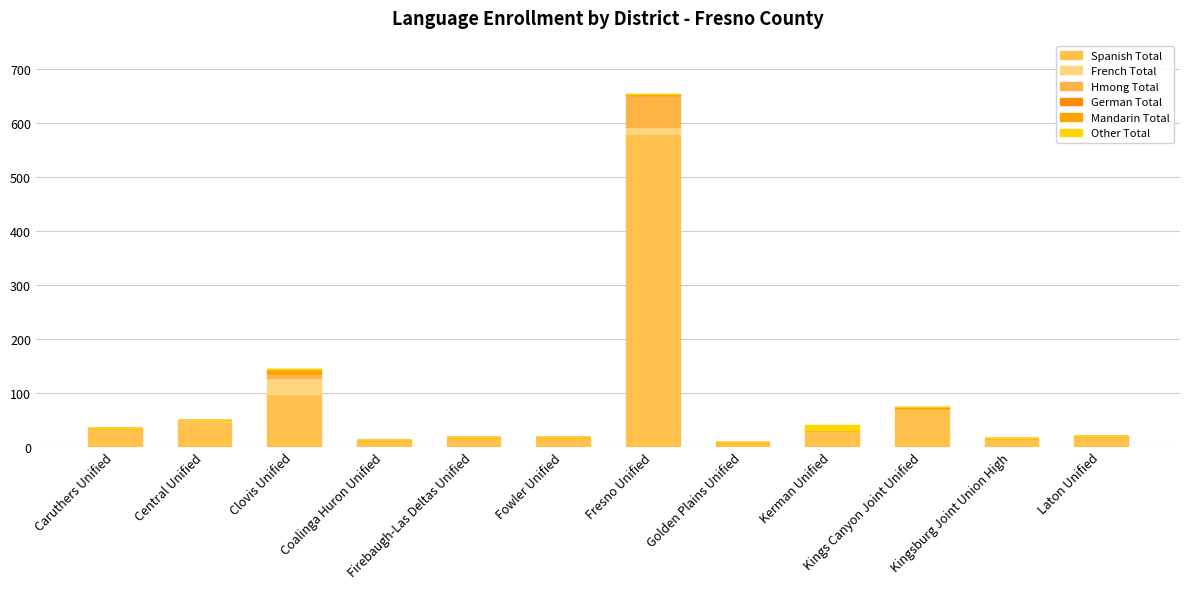

What is the total value across all series at Fresno Unified?

654